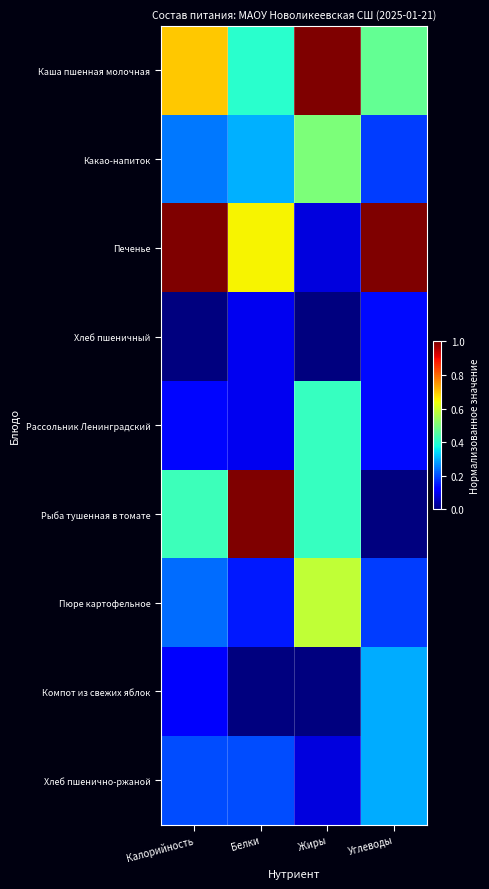

At how many categories does at least one series exceed 0?

4